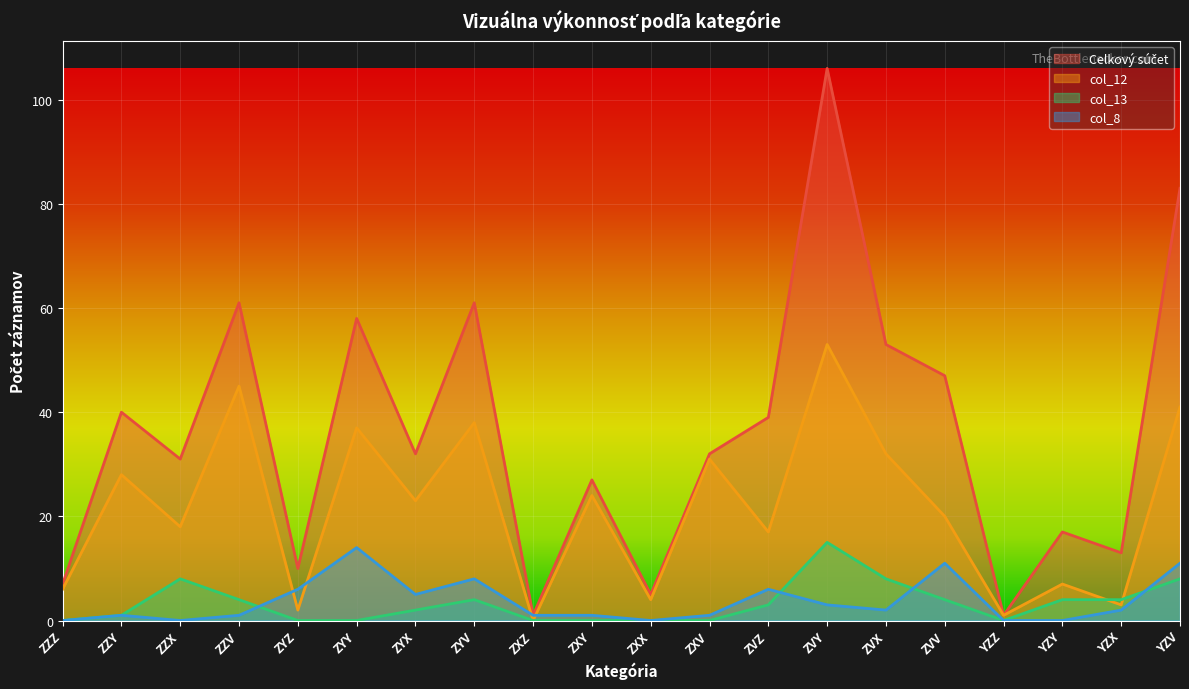

What is the maximum value for col_13?

15